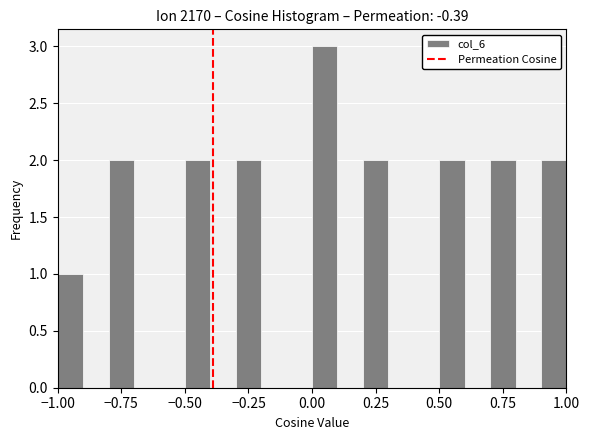

Read against the x-axis, roughly where is the centre of the tallest bar?

0.05